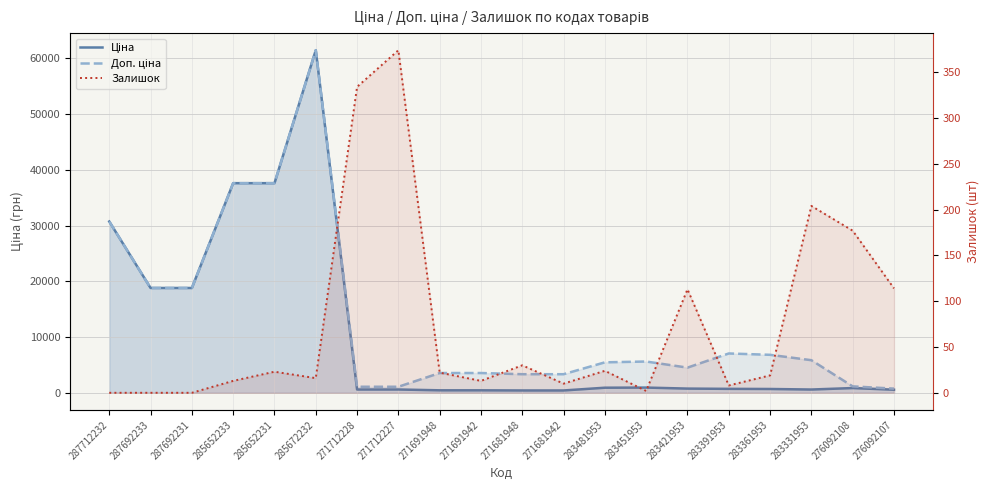

At which category is the sum across all series the highest?

285672232